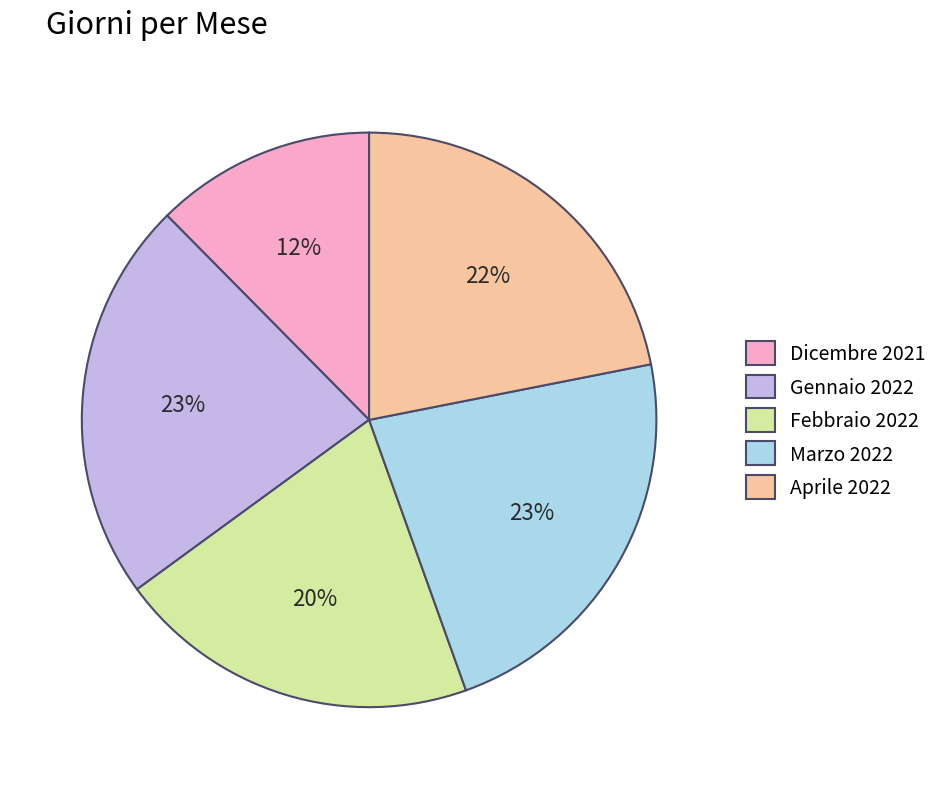

To the nearest percent, what is the average slice percentage?

20%